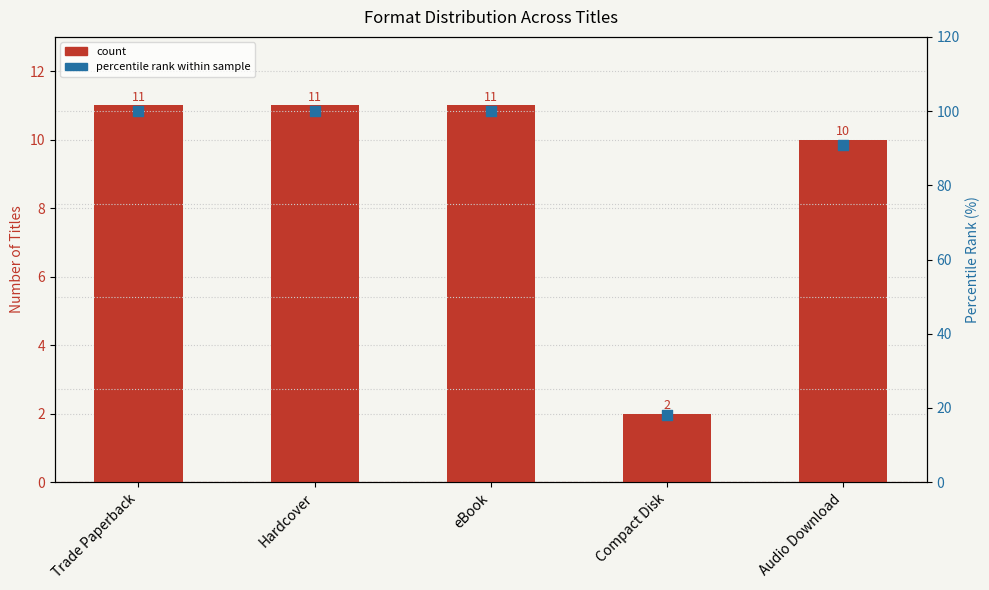

At which category is the sum across all series the highest?

Trade Paperback